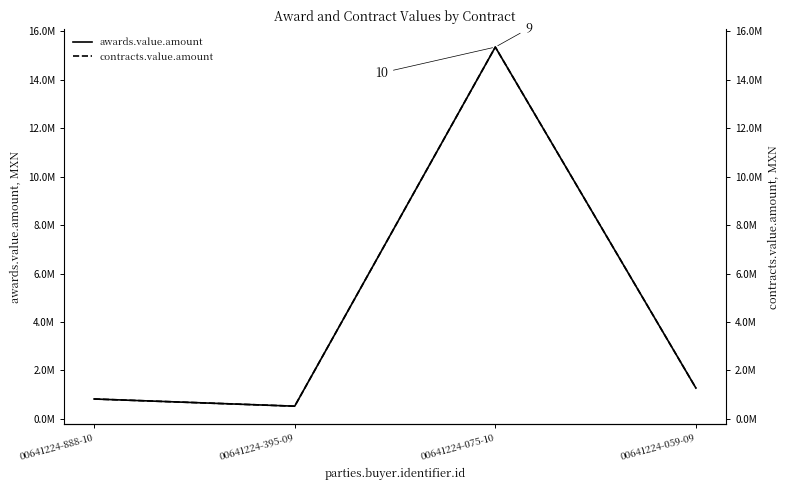

What is the sum of all contracts.value.amount values?

17961991.3